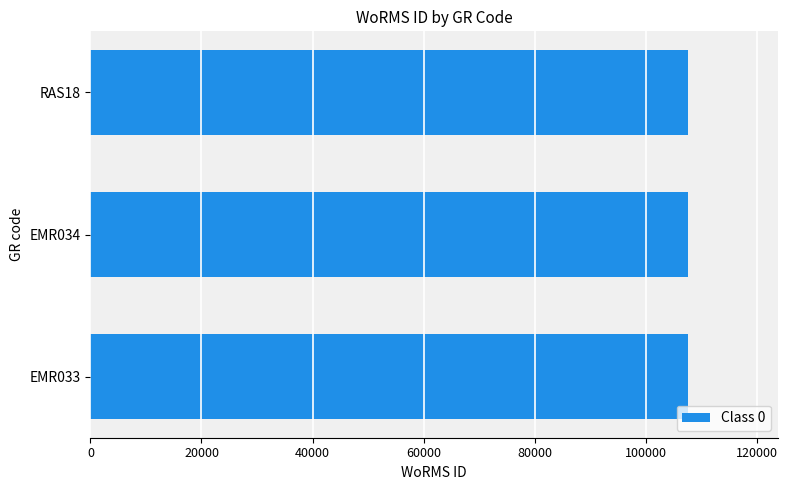

The value at RAS18 is 107616. True or false?

True